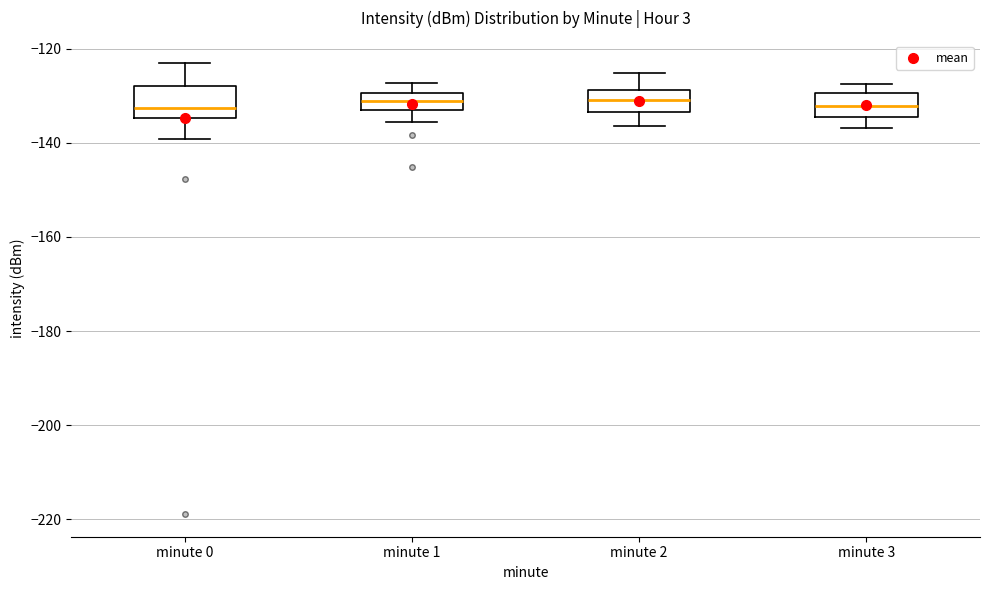

Reading left to right, transcribe this box plot: for each box, give where its median line is, the range the box spans, and where its two whiskers end, as read against the y-axis. The values are not printed on the chart, so give them approximately, as read against the axis.

minute 0: median -132, box -134 to -128, whiskers -140 to -124
minute 1: median -132, box -134 to -130, whiskers -136 to -128
minute 2: median -130, box -134 to -128, whiskers -136 to -126
minute 3: median -132, box -134 to -130, whiskers -136 to -128